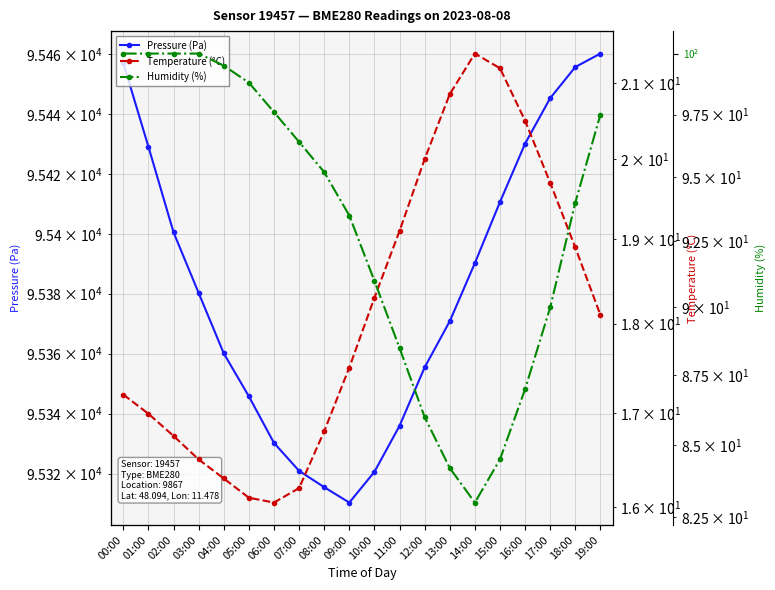

How many data points in Humidity (%) are above 95?

10